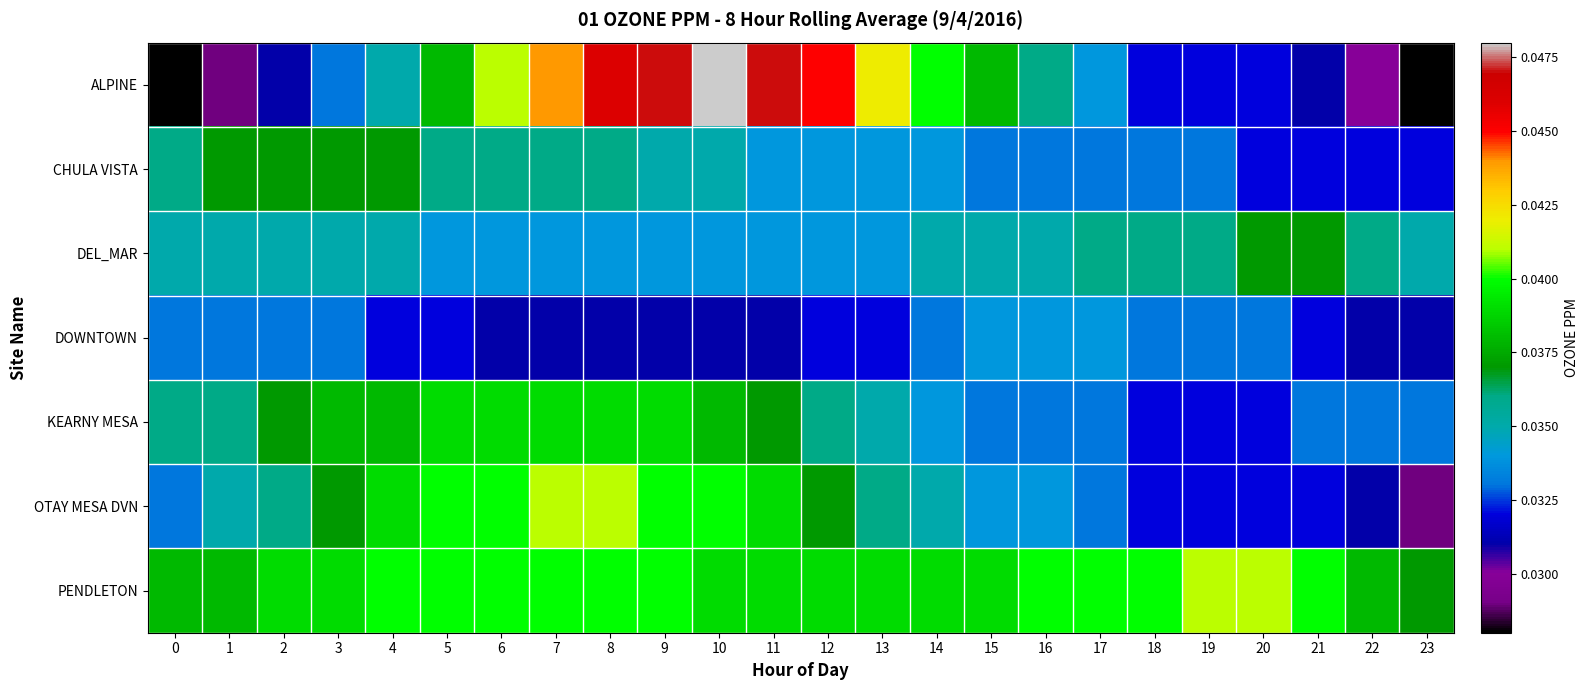

What is the total value across all series at 19?

0.2